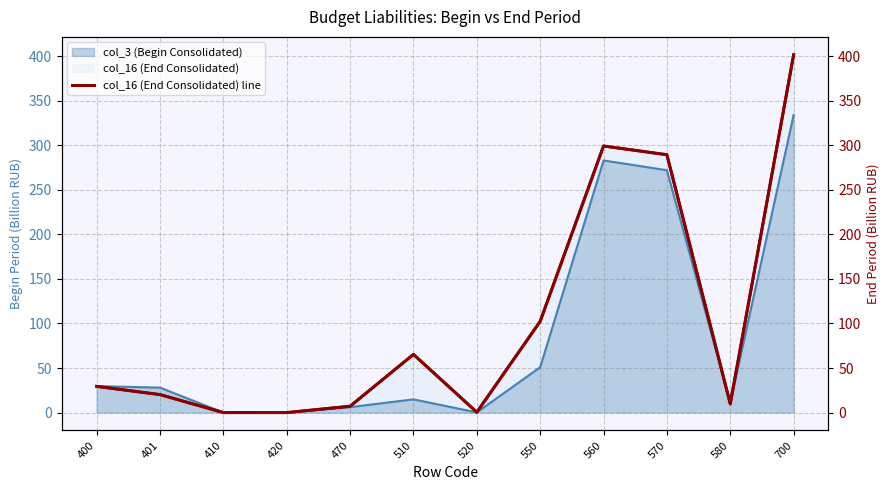

What is the difference between the second highest and minimum values?

299.2